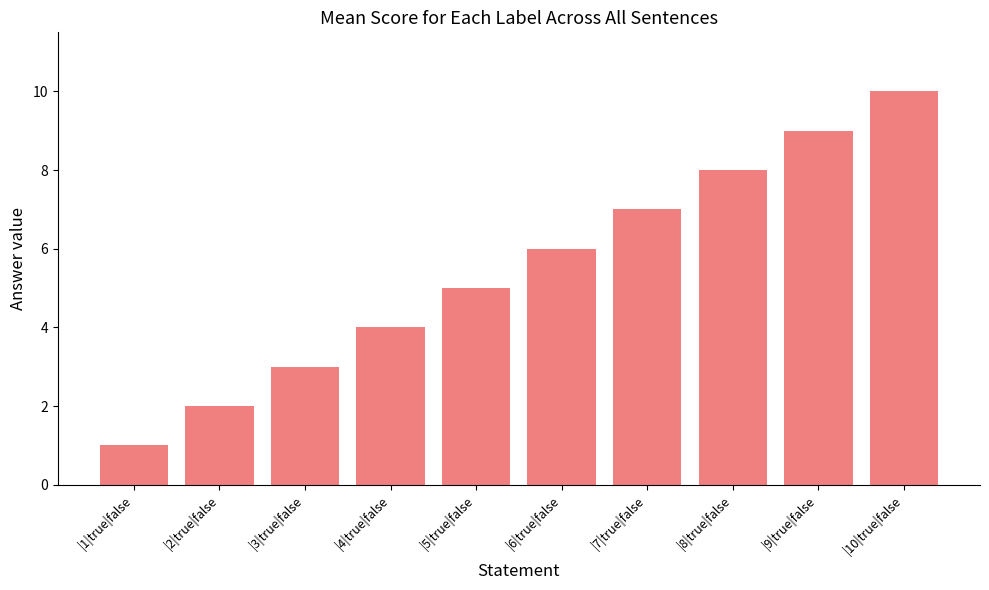

List the labels in order of value, smallest first.

|1|true|false, |2|true|false, |3|true|false, |4|true|false, |5|true|false, |6|true|false, |7|true|false, |8|true|false, |9|true|false, |10|true|false